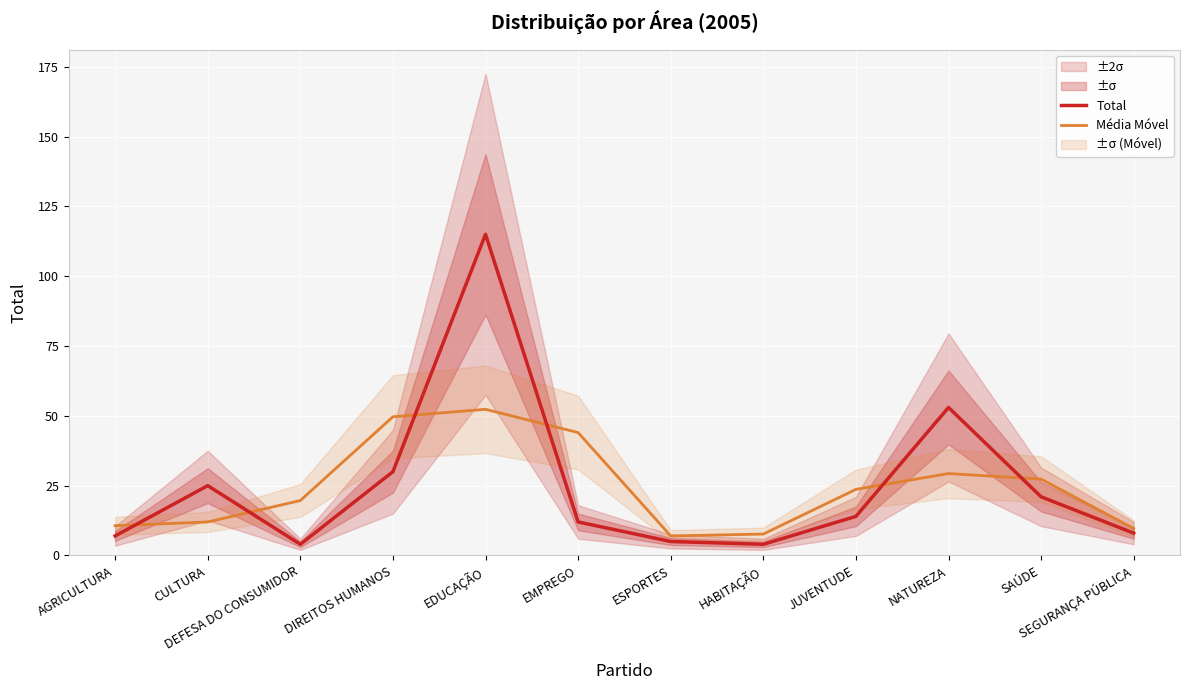

How many interior local valleys does the Média Móvel series have?

1